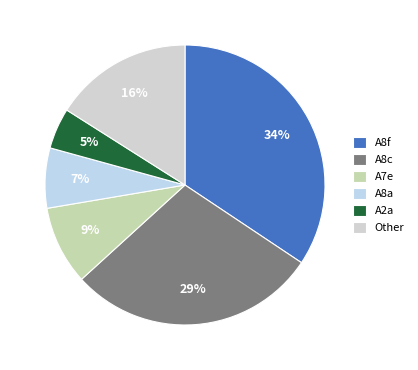

Which slice is the smallest?

A2a